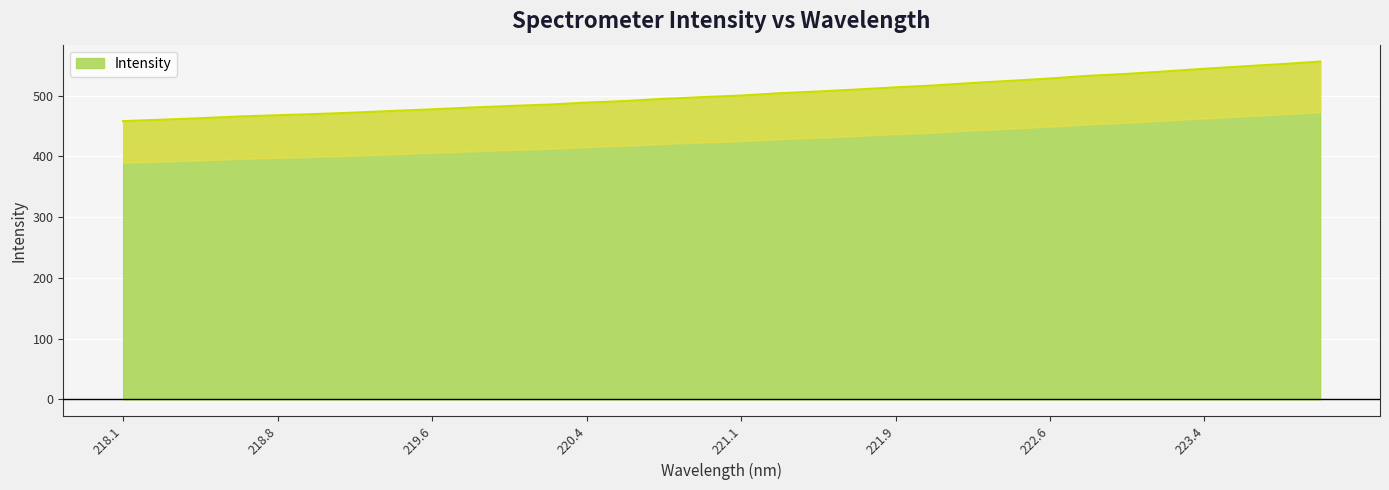

True or false: the data has more than 2 interior local peaks.

False